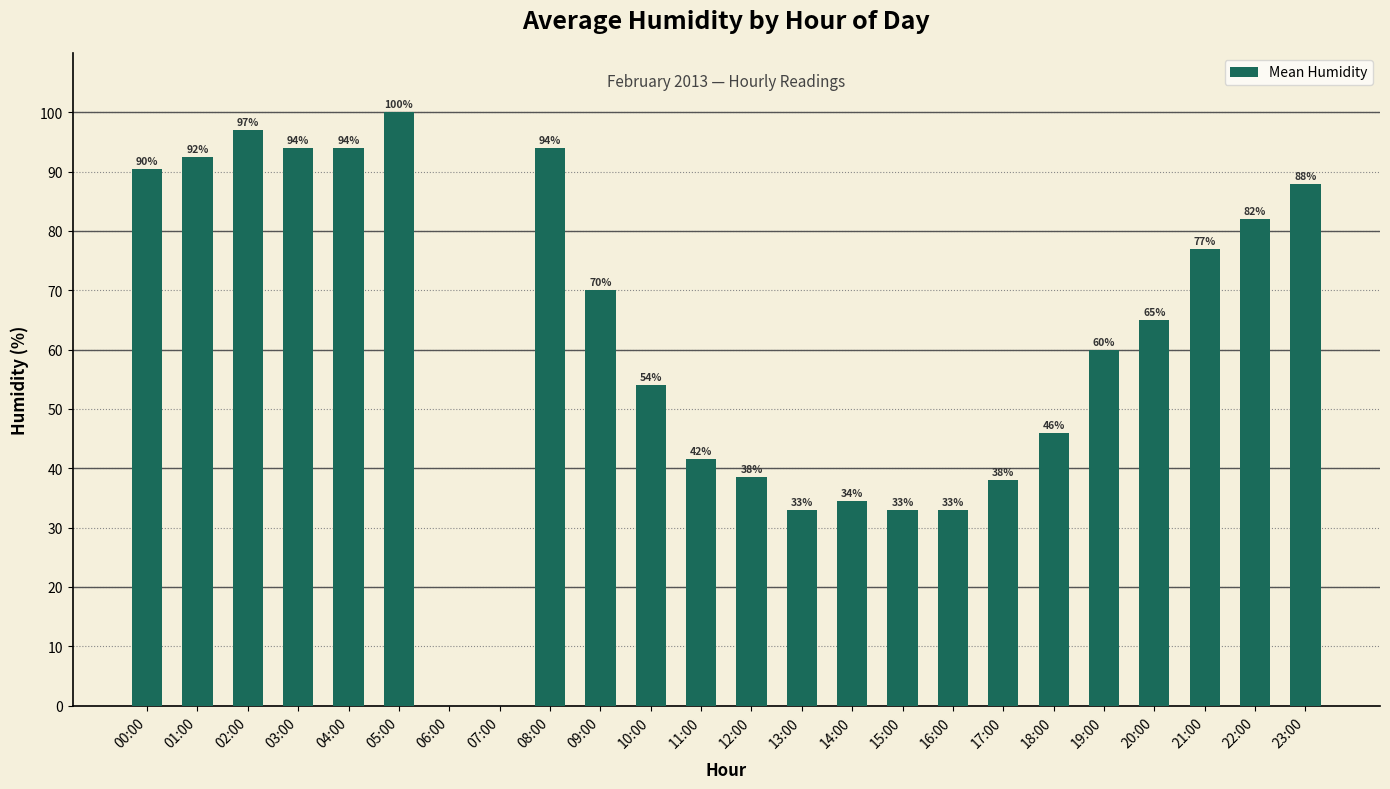

What is the maximum value shown in the chart?

100.0